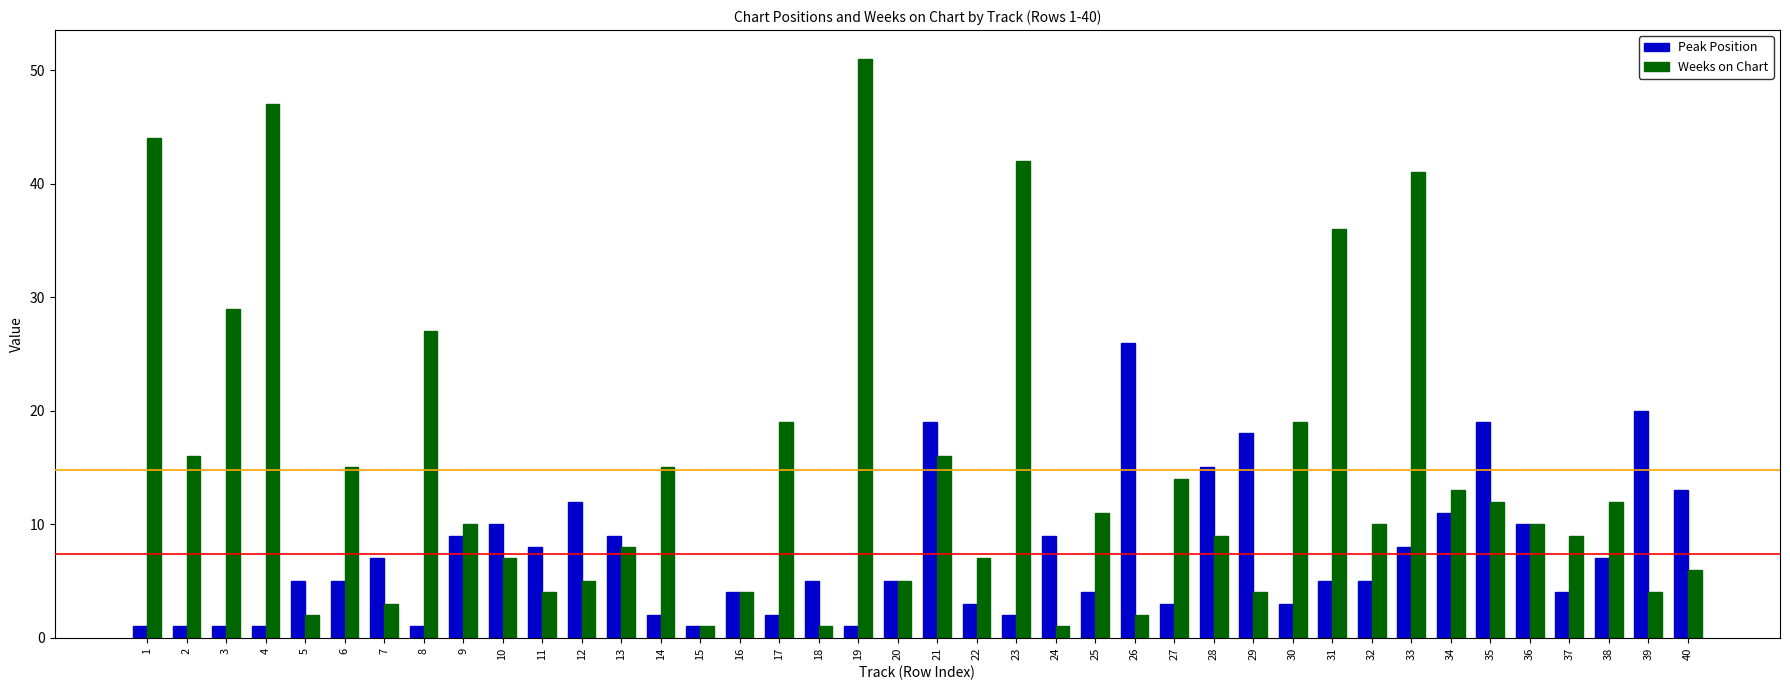

At which label does Weeks on Chart reach its peak?

19